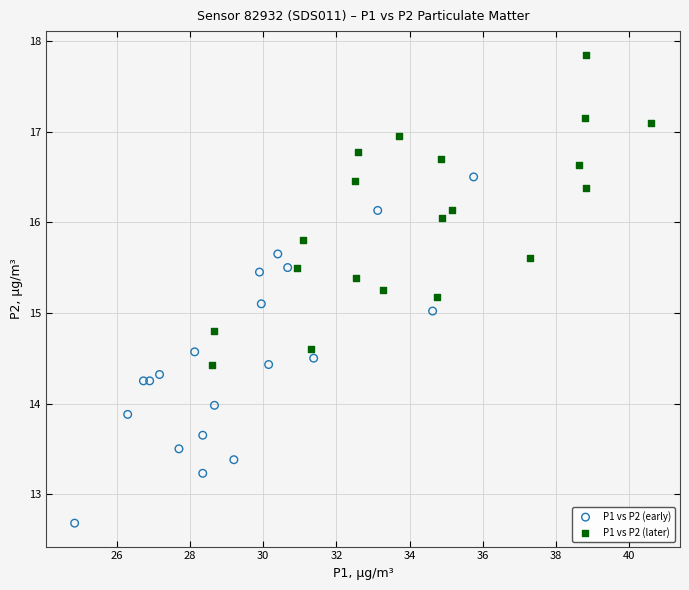

Which series contains the highest Y value?

P1 vs P2 (later)